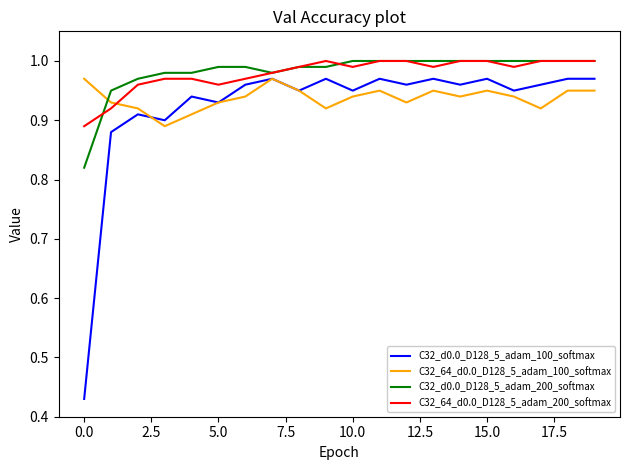

Which series has the widest spread of values?

C32_d0.0_D128_5_adam_100_softmax